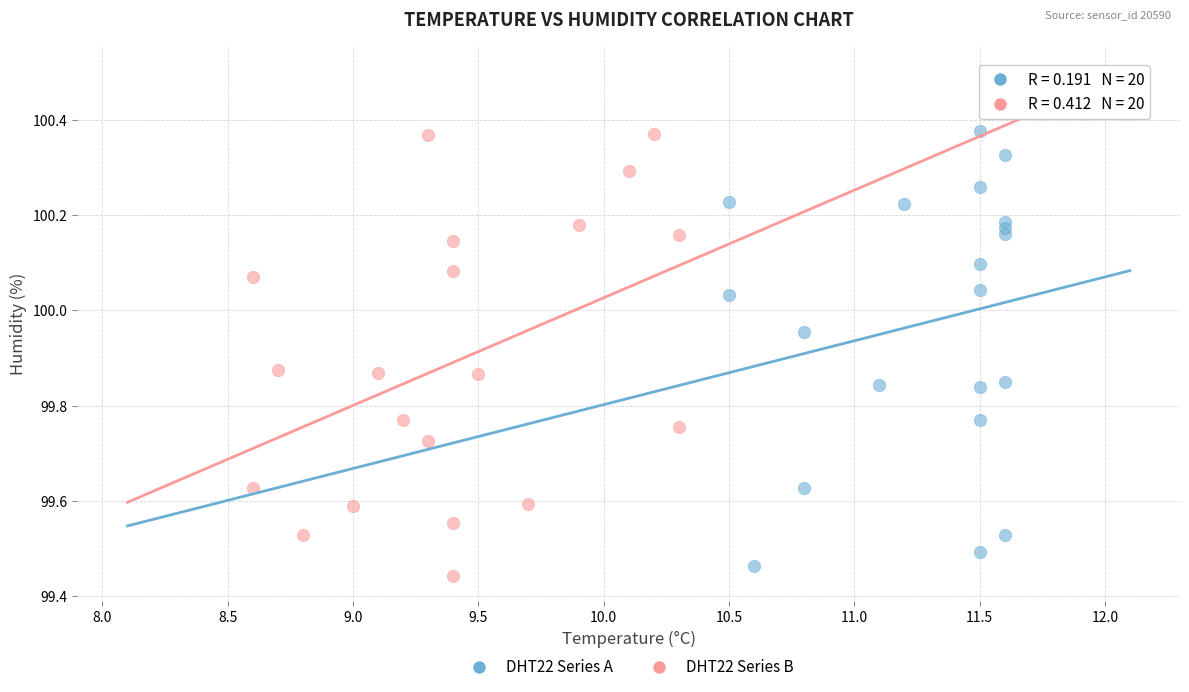

What are all the series names shown in the legend?

DHT22 Series A, DHT22 Series B